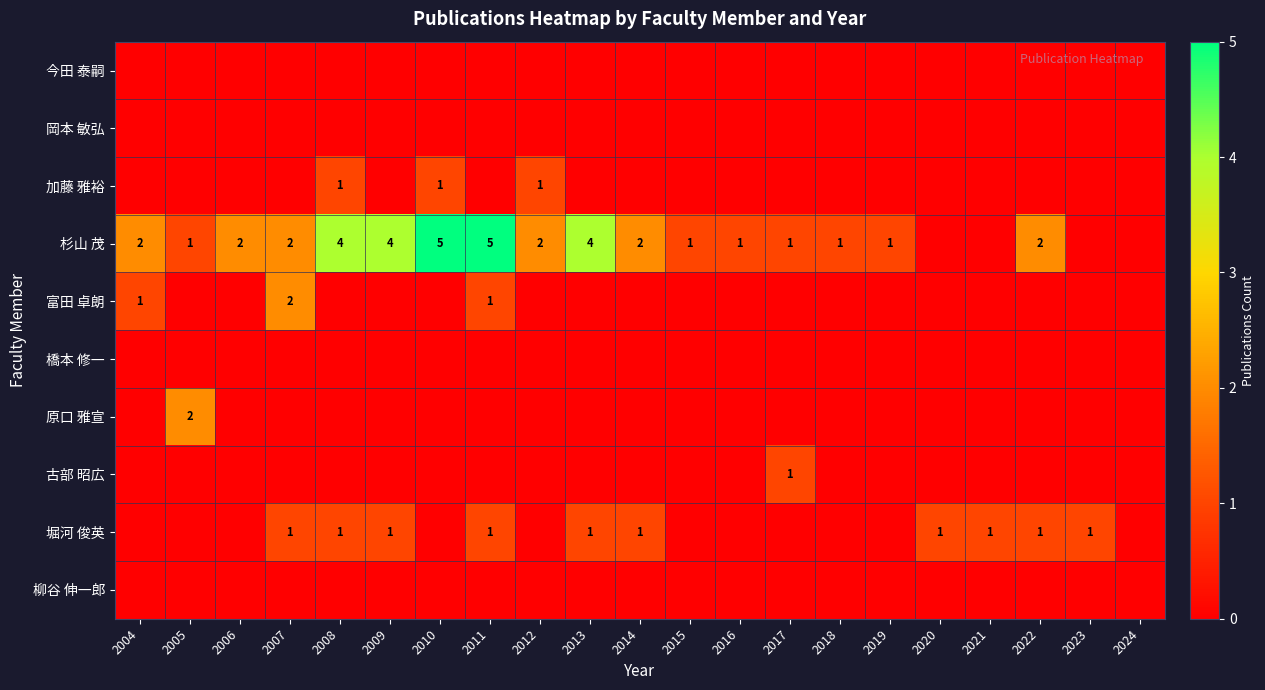

What is the greatest value displayed?

5